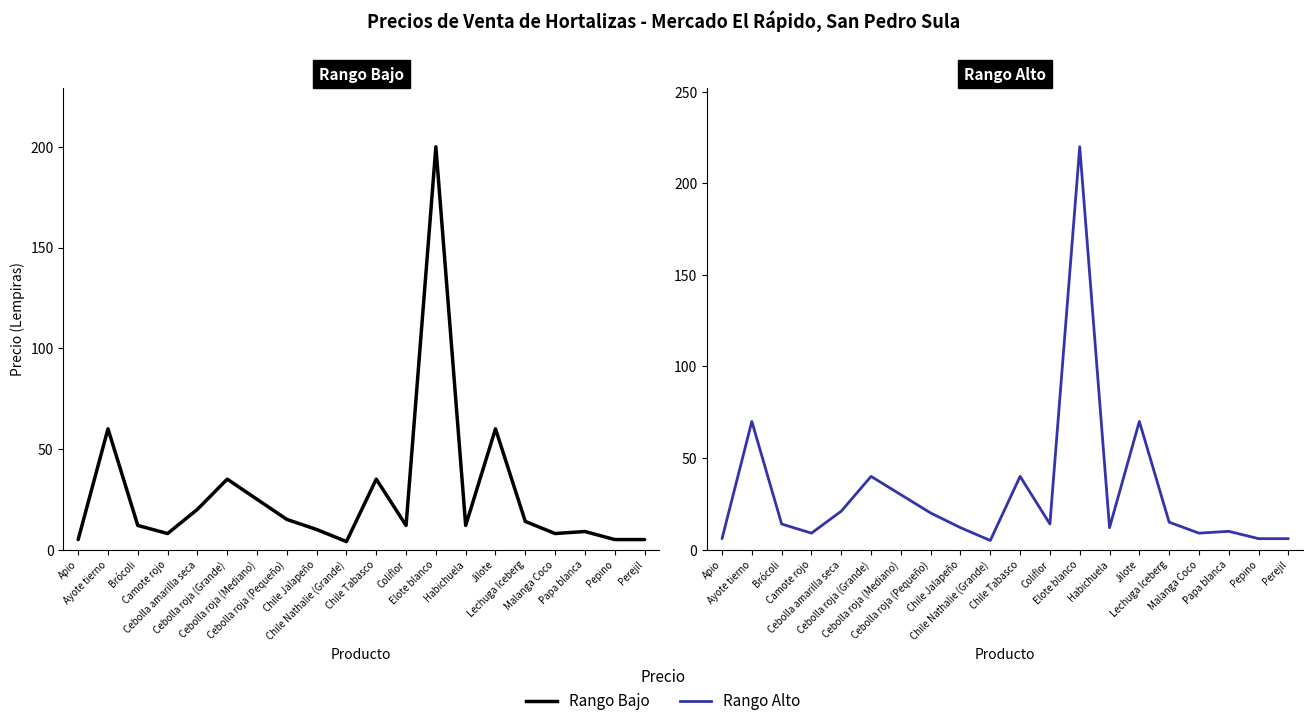

True or false: Rango Bajo and Rango Alto cross at least once.

False